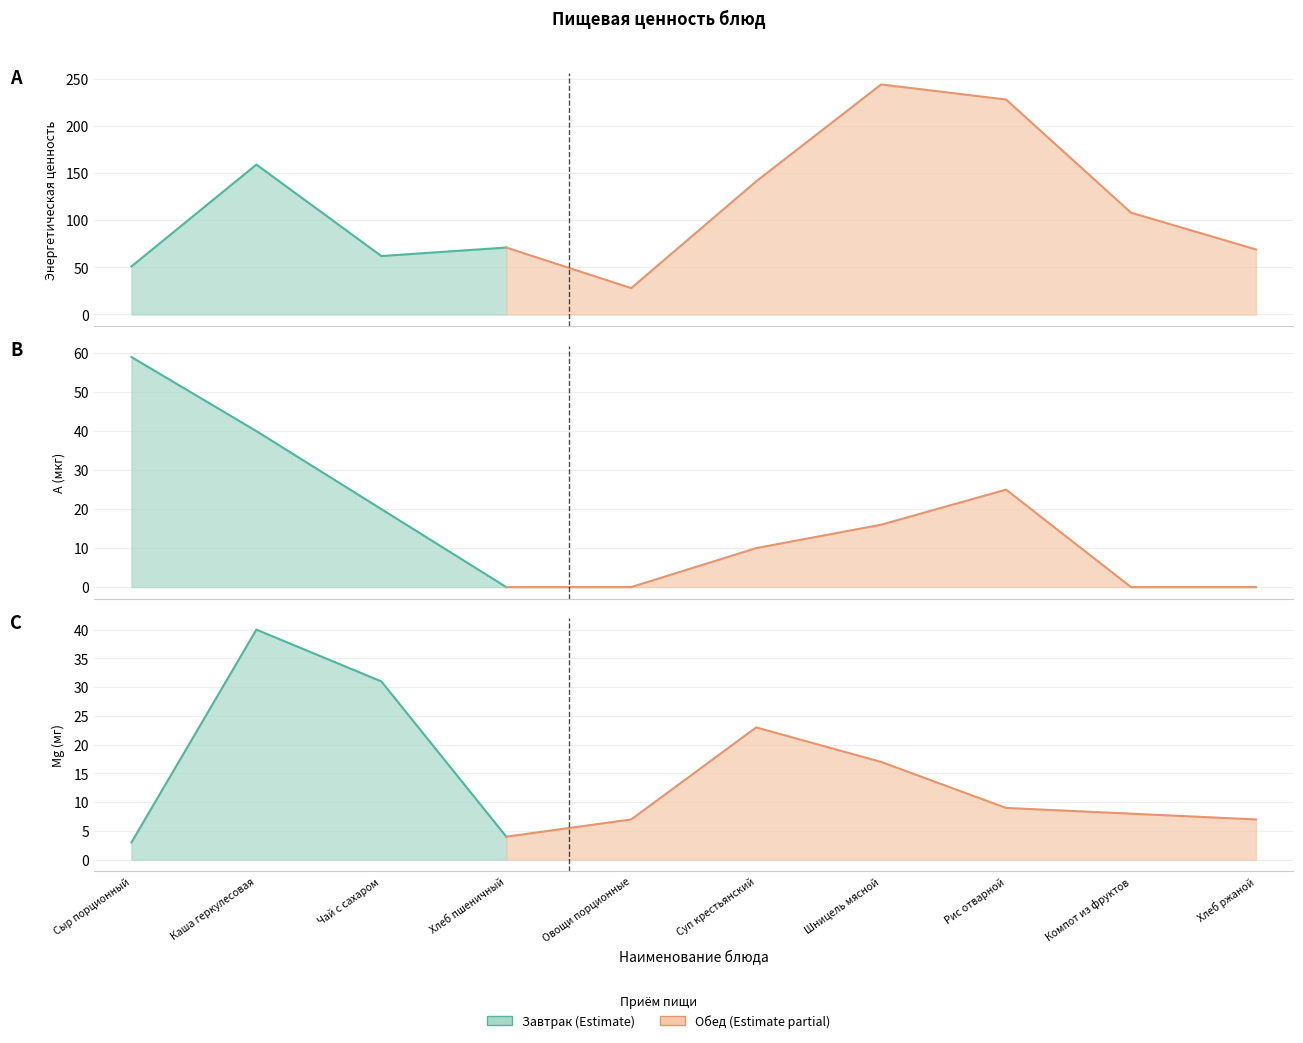

What is the difference between the second highest and minimum values in the Энергетическая ценность series?

200.0